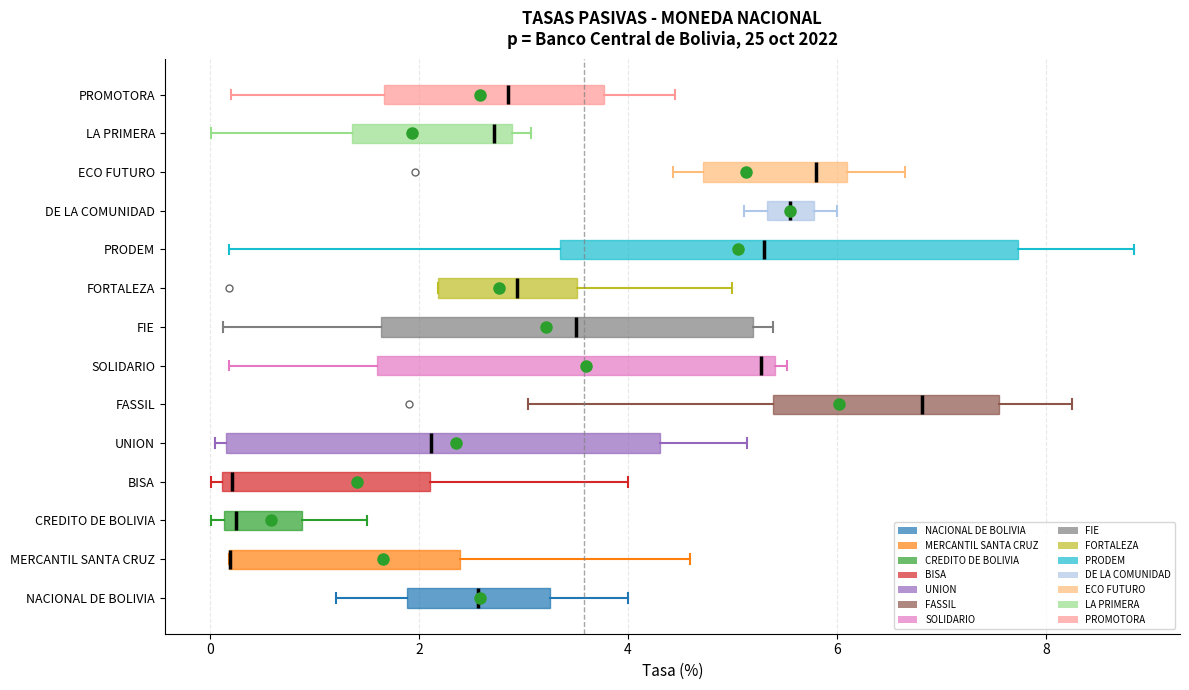

Reading bottom to top, read every box against the x-axis: the position of its median line, the range the box covers, and the ends of its whiskers. The values are not printed on the chart, so give them approximately, as read against the axis.

NACIONAL DE BOLIVIA: median 2.6, box 1.8 to 3.2, whiskers 1.2 to 4.0
MERCANTIL SANTA CRUZ: median 0.2 (drawn on the box's left edge), box 0.2 to 2.4, whiskers 0.2 to 4.6
CREDITO DE BOLIVIA: median 0.2 (just right of the box's left edge), box 0.2 to 0.8, whiskers 0.0 to 1.6
BISA: median 0.2 (just right of the box's left edge), box 0.2 to 2.2, whiskers 0.0 to 4.0
UNION: median 2.2, box 0.2 to 4.4, whiskers 0.0 to 5.2
FASSIL: median 6.8, box 5.4 to 7.6, whiskers 3.0 to 8.2
SOLIDARIO: median 5.2, box 1.6 to 5.4, whiskers 0.2 to 5.6
FIE: median 3.6, box 1.6 to 5.2, whiskers 0.2 to 5.4
FORTALEZA: median 3.0, box 2.2 to 3.6, whiskers 2.2 to 5.0
PRODEM: median 5.4, box 3.4 to 7.8, whiskers 0.2 to 8.8
DE LA COMUNIDAD: median 5.6, box 5.4 to 5.8, whiskers 5.2 to 6.0
ECO FUTURO: median 5.8, box 4.8 to 6.0, whiskers 4.4 to 6.6
LA PRIMERA: median 2.8 (just left of the box's right edge), box 1.4 to 2.8, whiskers 0.0 to 3.0
PROMOTORA: median 2.8, box 1.6 to 3.8, whiskers 0.2 to 4.4